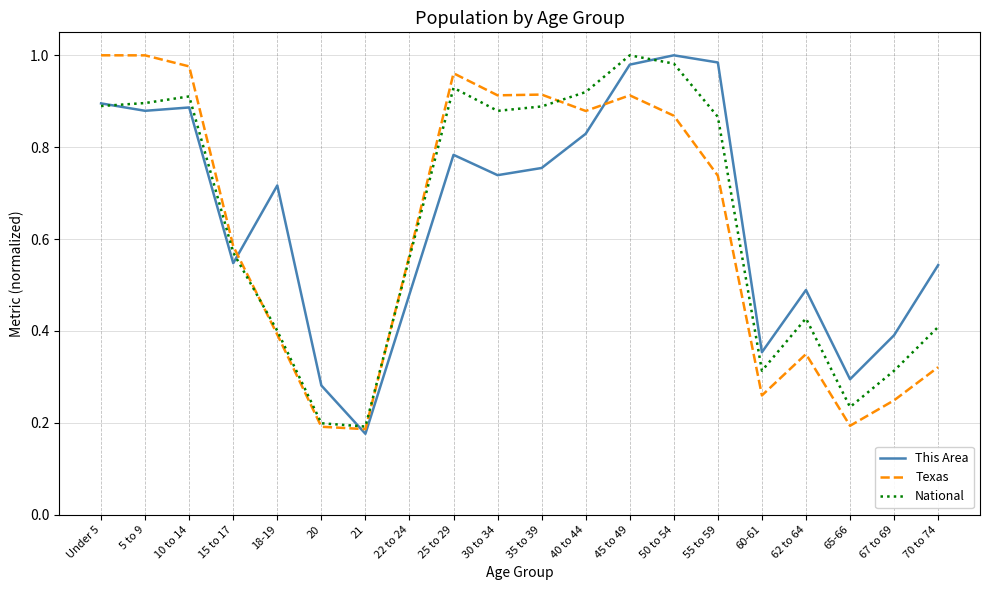

Between 22 to 24 and 65-66, which series saw the biggest shift?

Texas